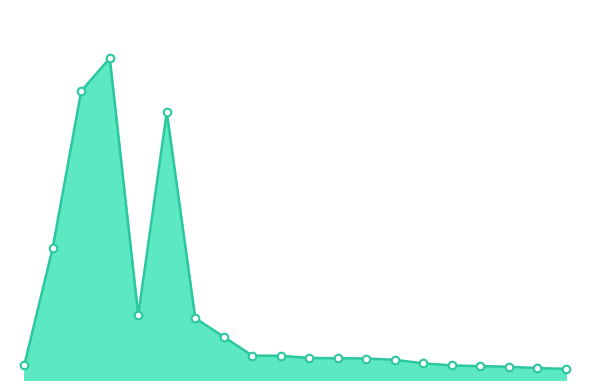

Does the chart have visible grid lines?

No